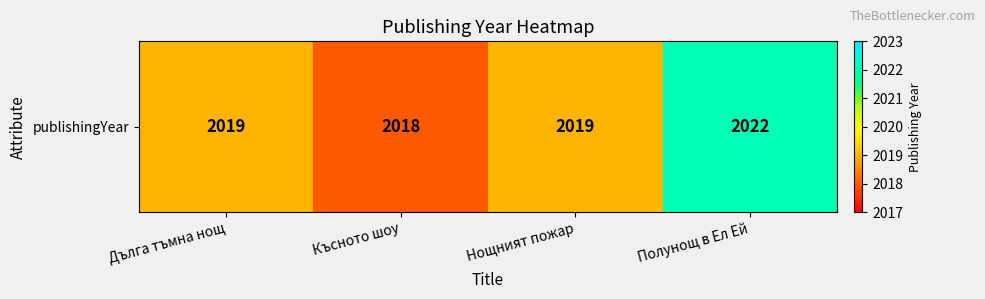

What is the sum of the values at Дълга тъмна нощ and Късното шоу?

4037